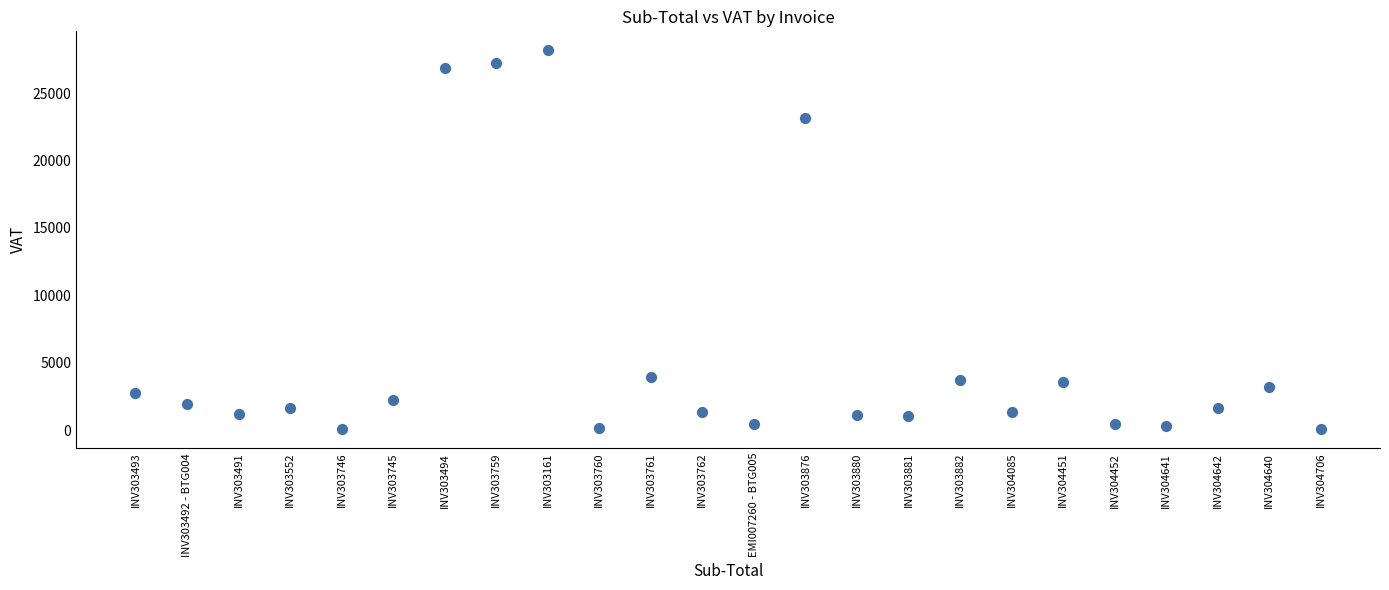

What is the range of Y values (max minus min)?

28102.0